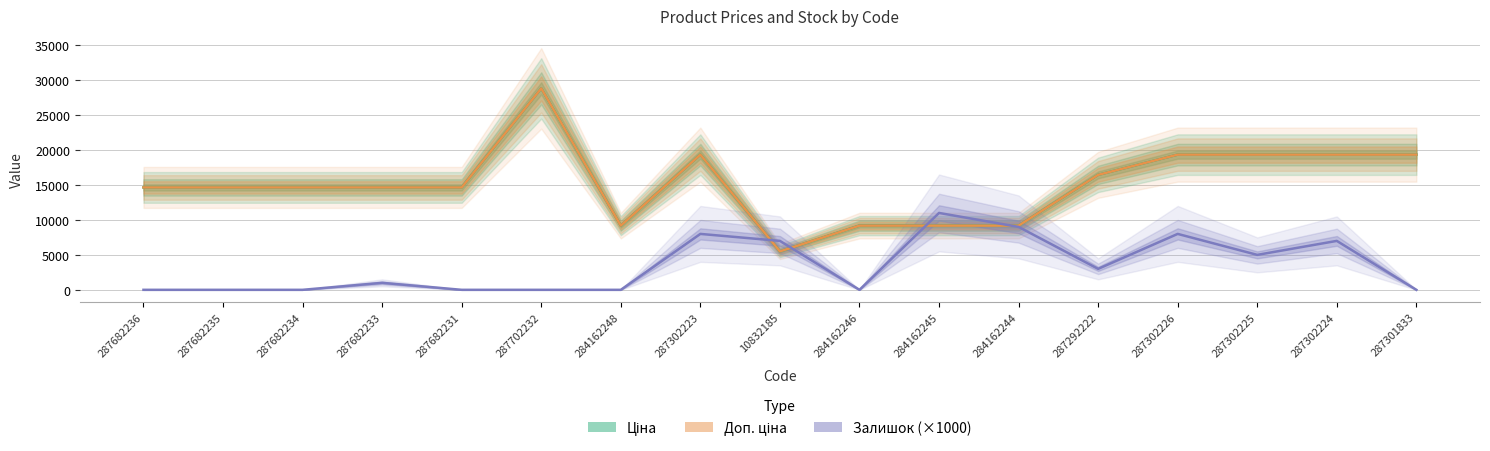

What is the total value across all series at 284162245?

29370.3